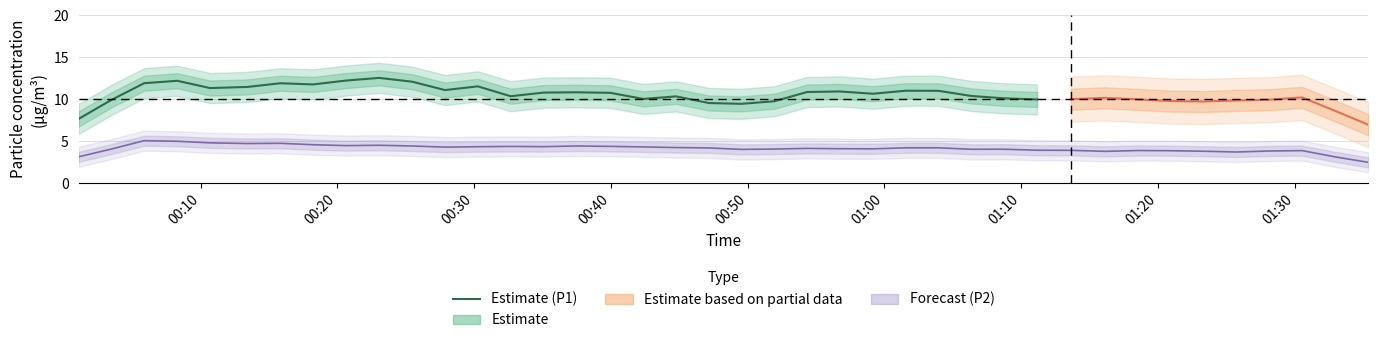

What is the difference between the second highest and second lowest values?

2.8